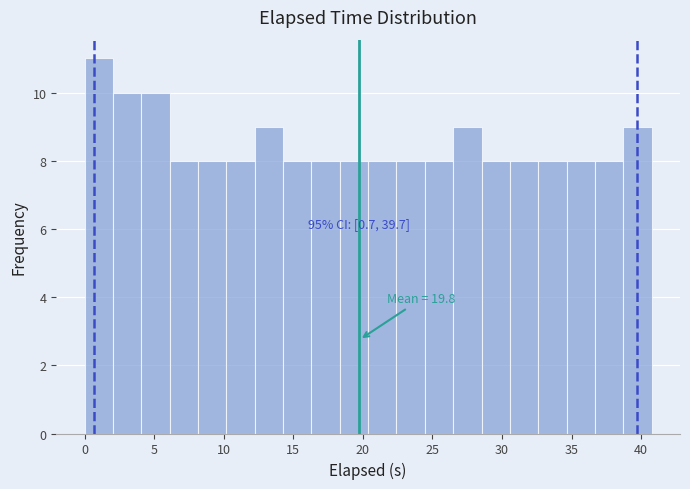

Over which range of the x-axis is the bar tallest?

0.0 to 2.0